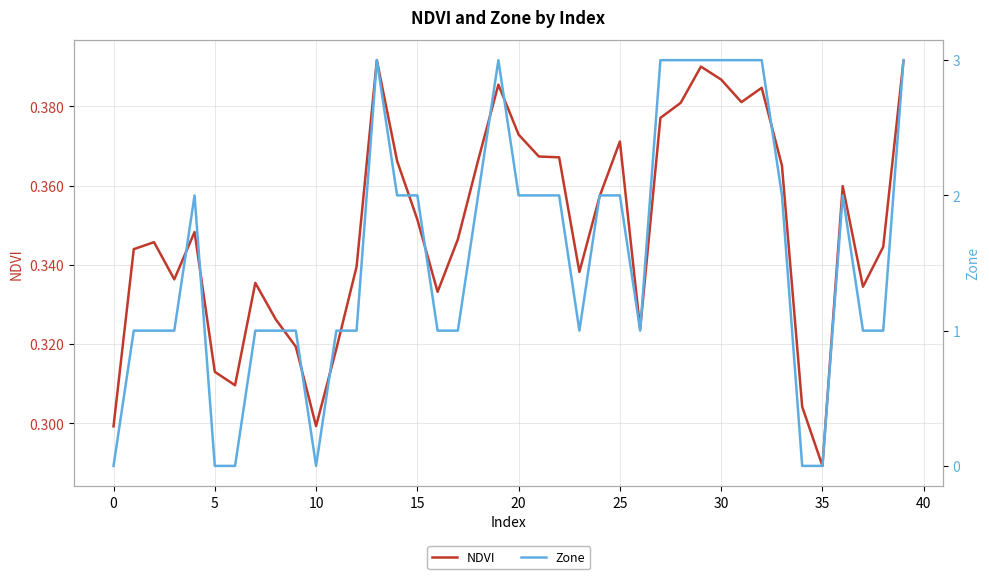

Which category has the lowest value in the NDVI series?

35